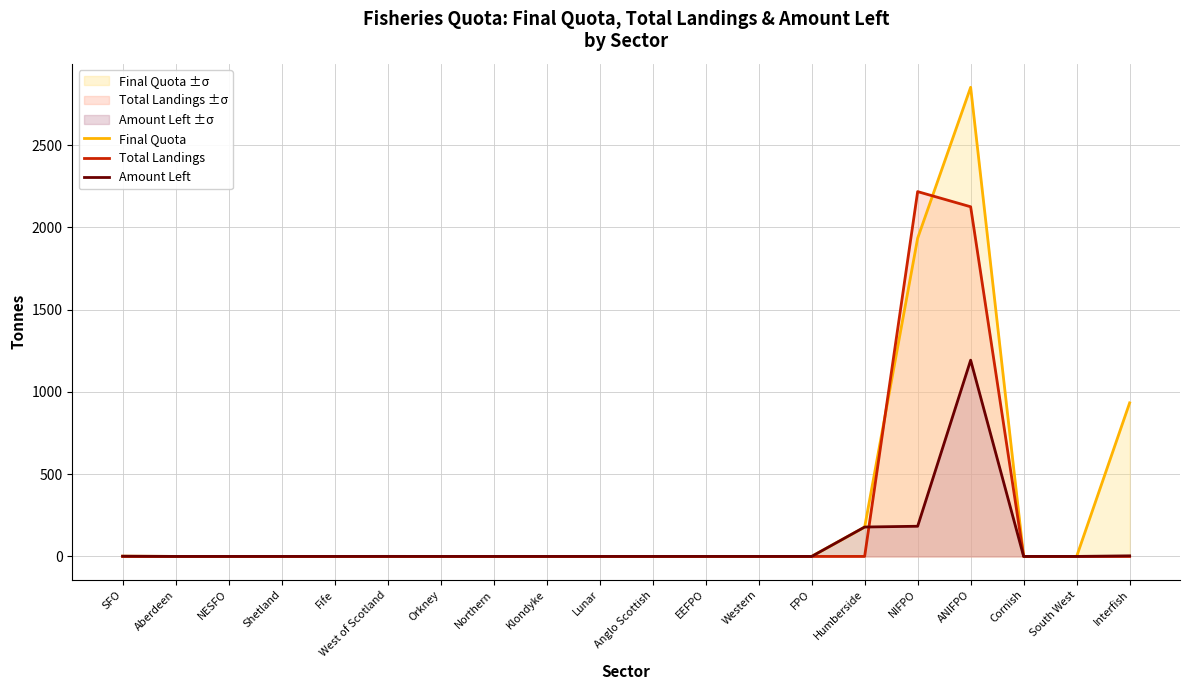

After their last crossing, which series has the higher values: Amount Left or Final Quota?

Final Quota